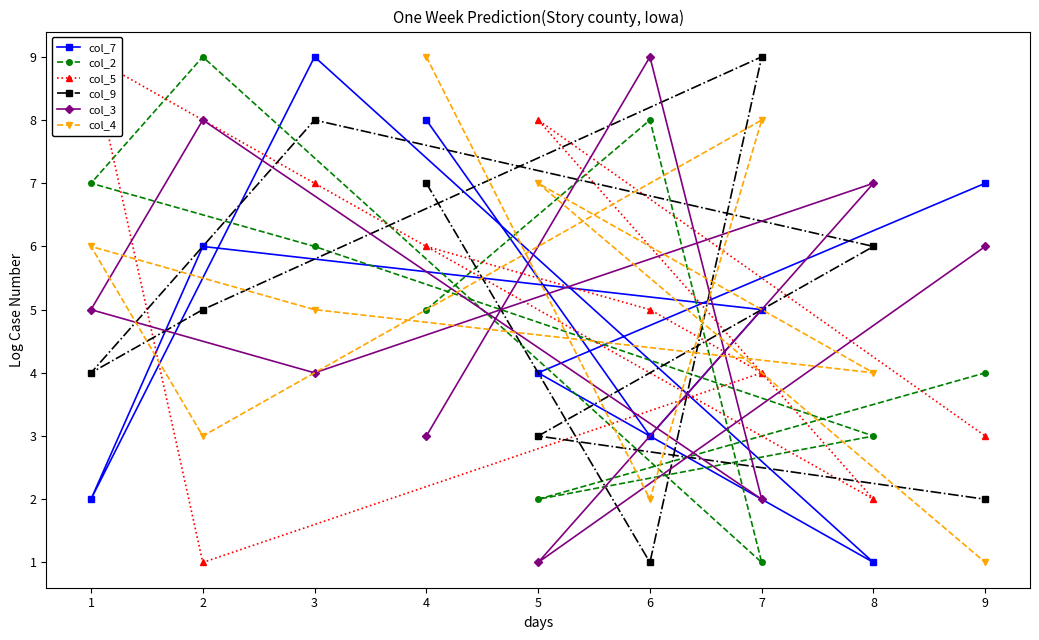

How many intersections are there between col_5 and col_2?

7